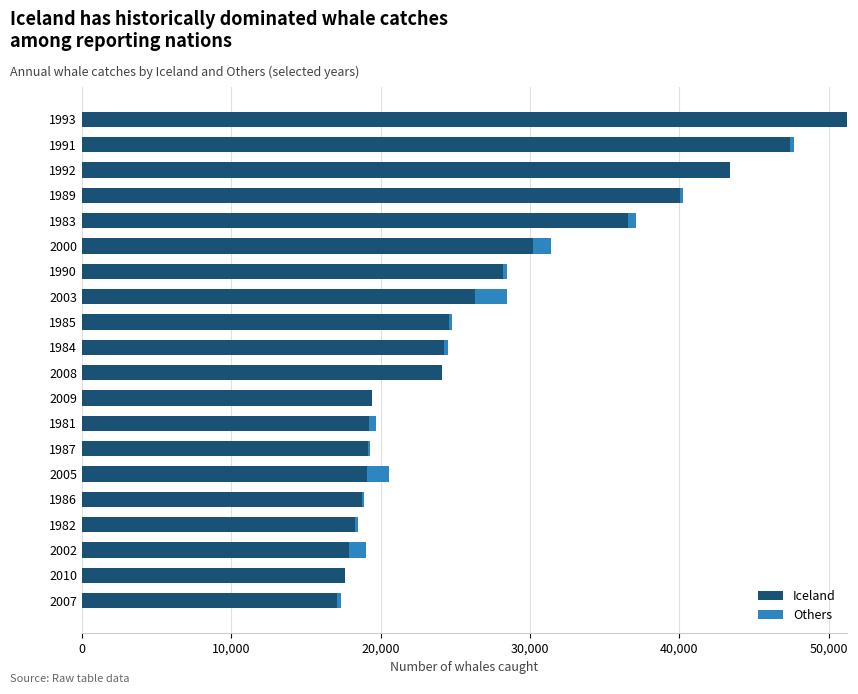

At which category is the sum across all series the highest?

1993